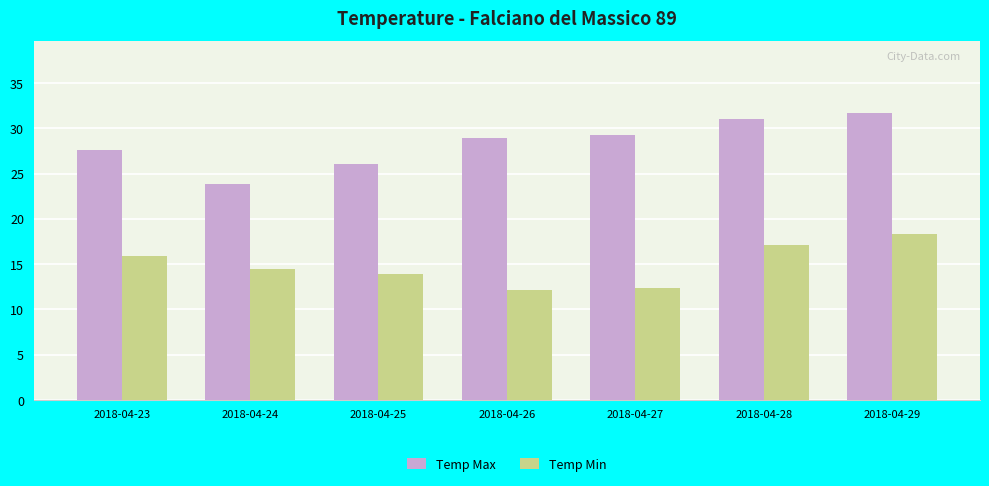

What is the spread (max minus min) of values at 2018-04-26?

16.8